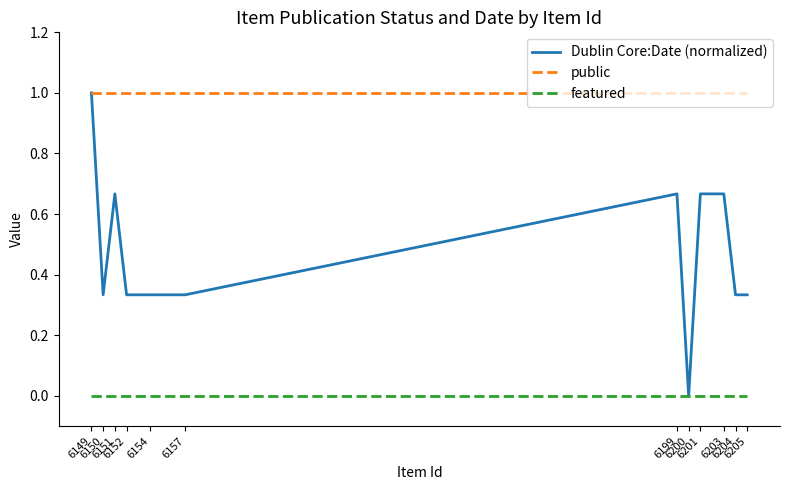

Which series has the largest total across all categories?

public